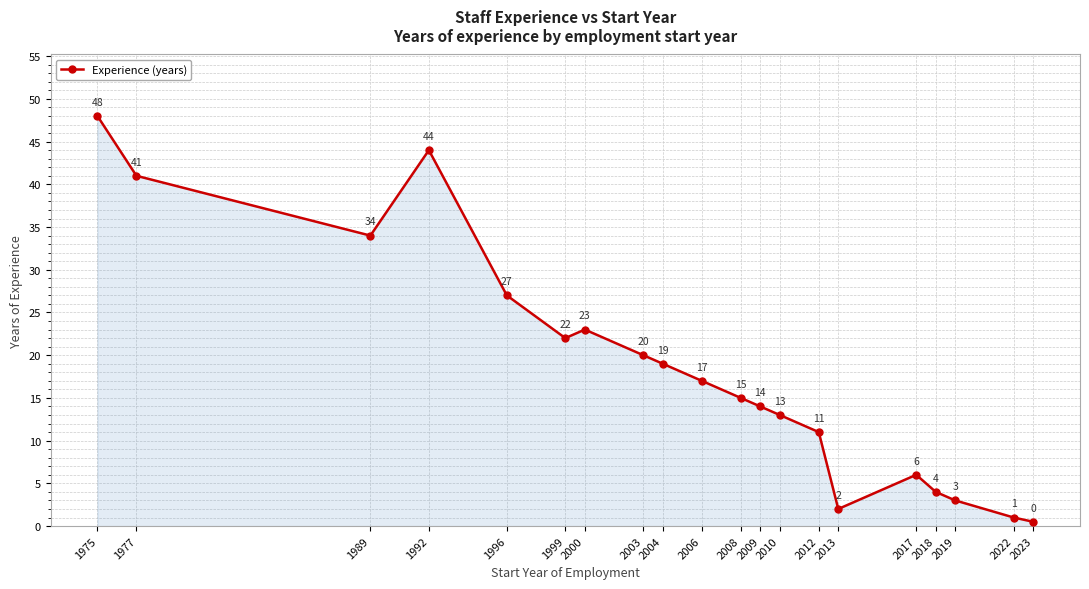

What is the maximum value shown in the chart?

48.0